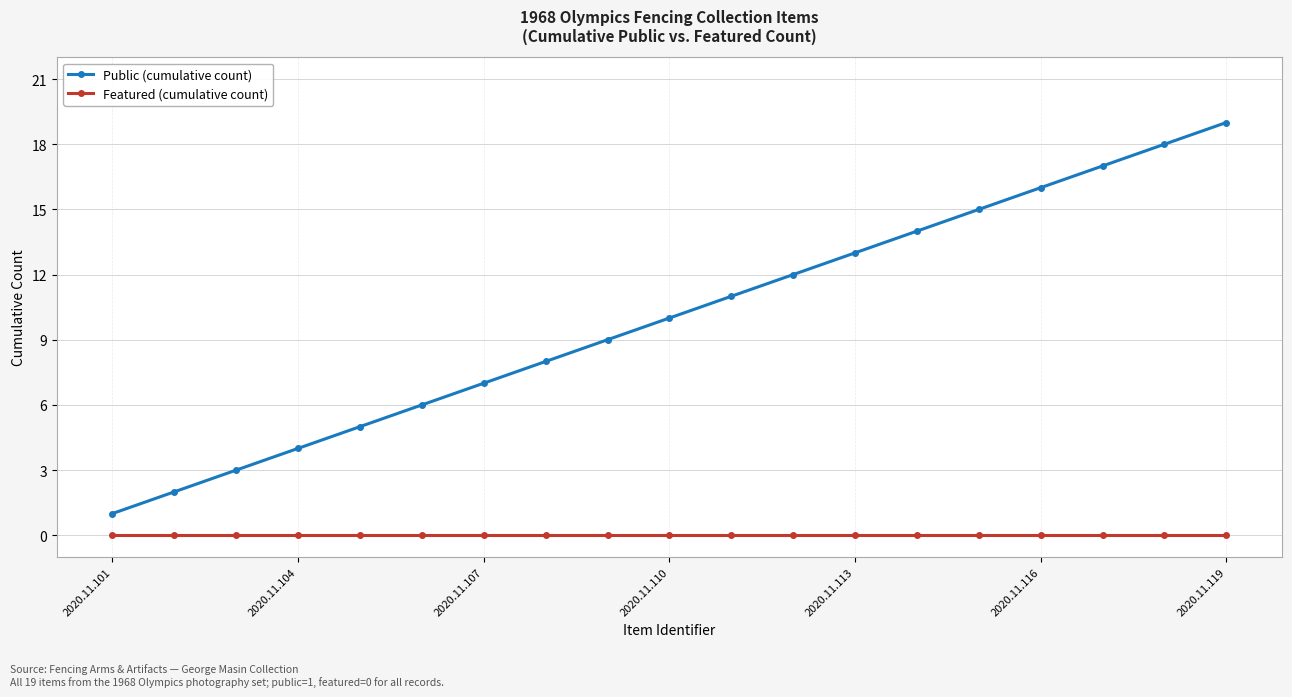

True or false: Public (cumulative count) and Featured (cumulative count) cross at least once.

False